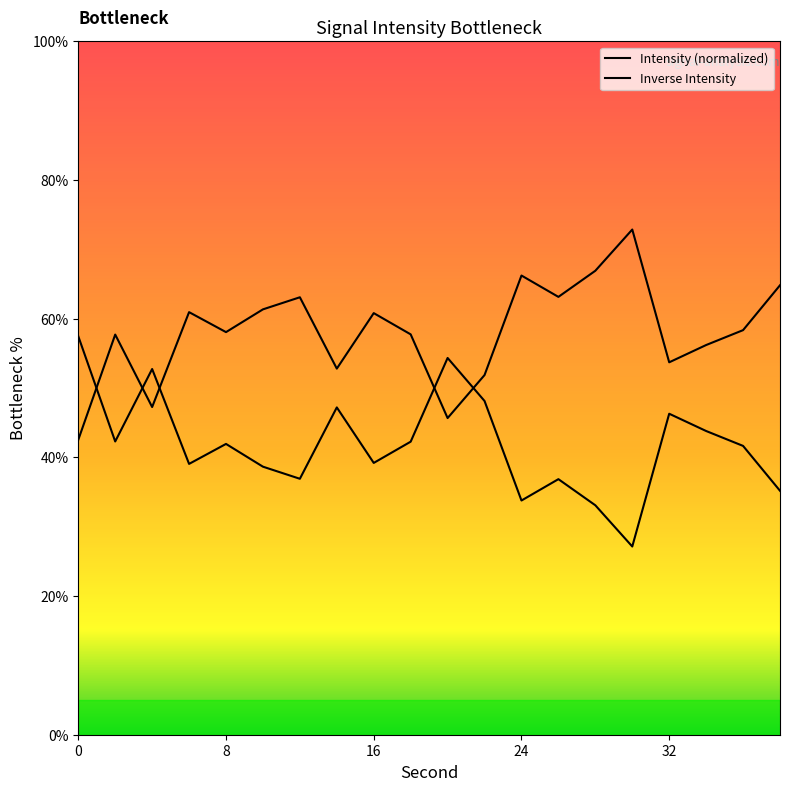

Rank the categories by value from highest to lowest.

0, 20, 4, 22, 14, 32, 34, 2, 18, 8, 36, 16, 6, 10, 12, 26, 38, 24, 28, 30